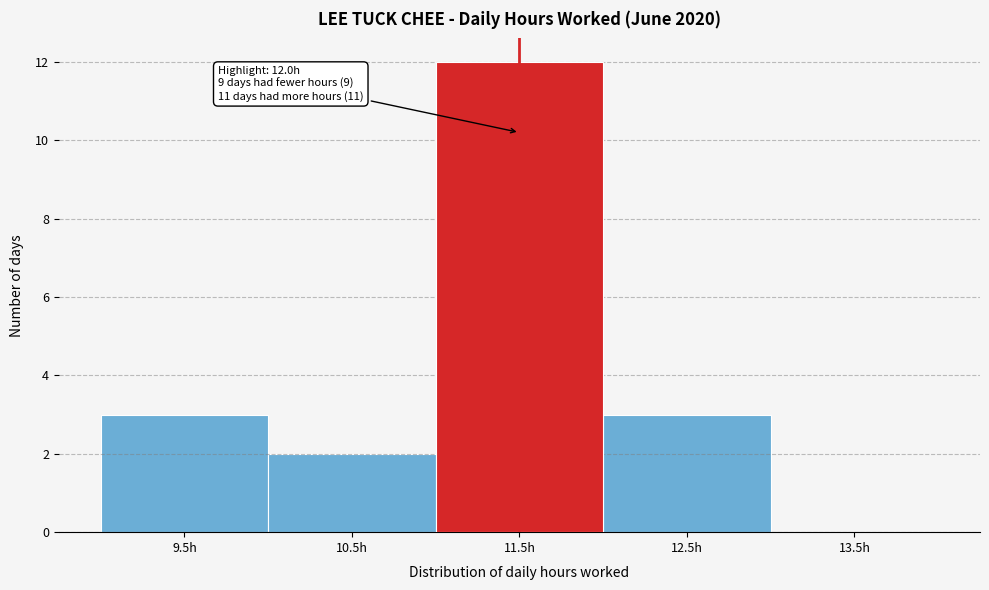

Reading left to right, transcribe all the data shown in this chart.

9.5h=3	10.5h=2	11.5h=12	12.5h=3	13.5h=0